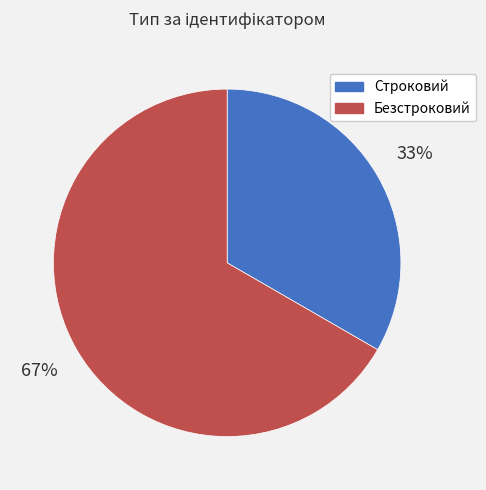

Which slice is the largest?

Безстроковий